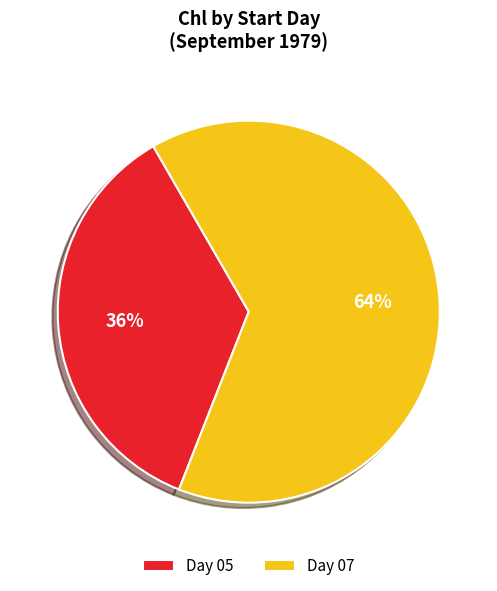

To the nearest percent, what is the average slice percentage?

50%